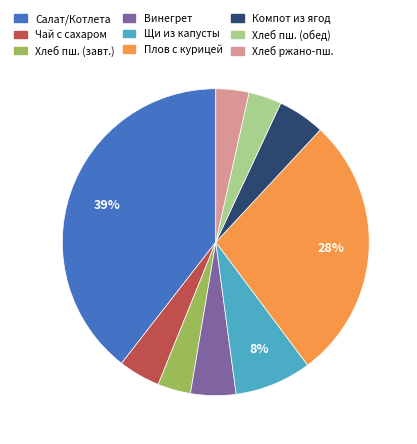

To the nearest percent, what is the average slice percentage?

11%